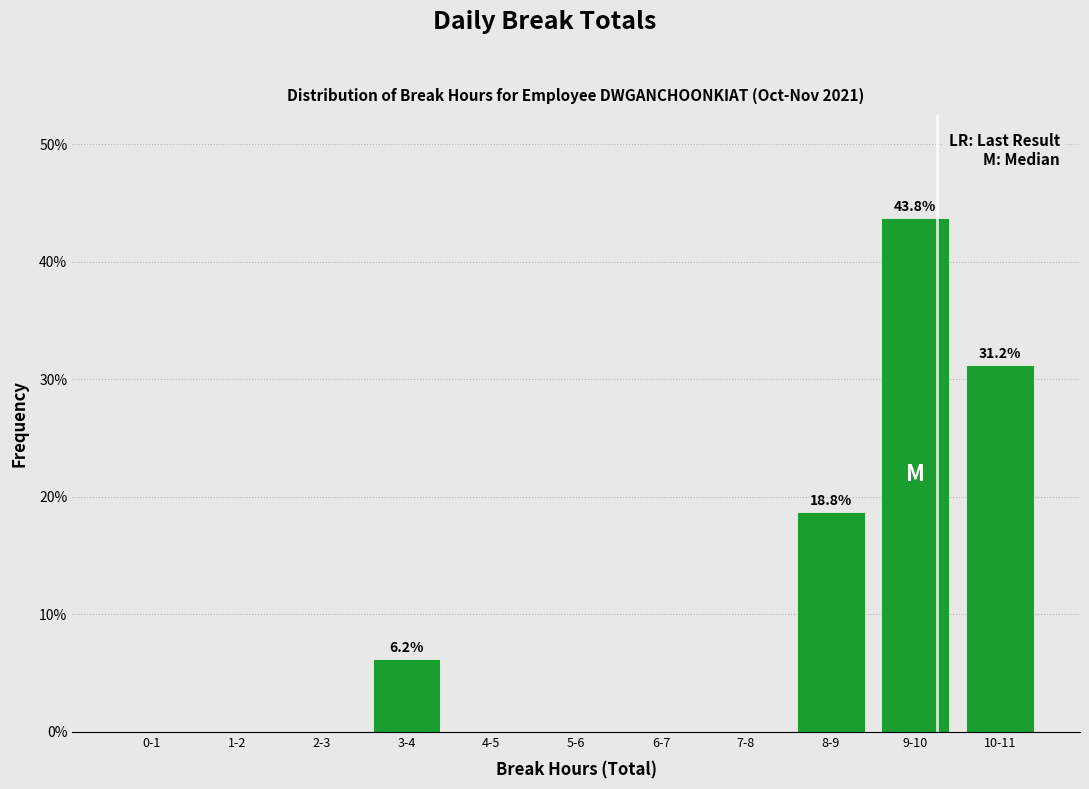

At which label is the value closest to 21?

8-9